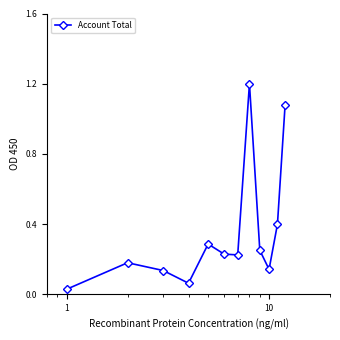

How many lines are shown in the chart?

1